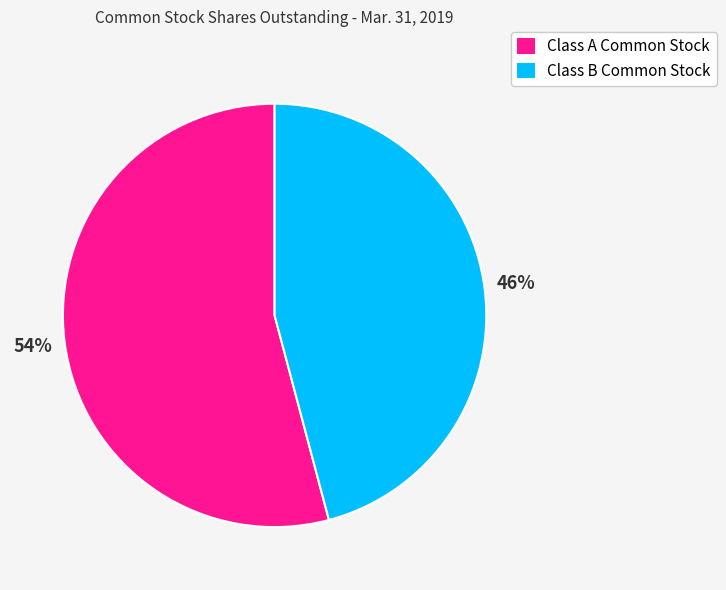

What is the ratio of the value at Class A Common Stock to the value at Class B Common Stock?

1.2